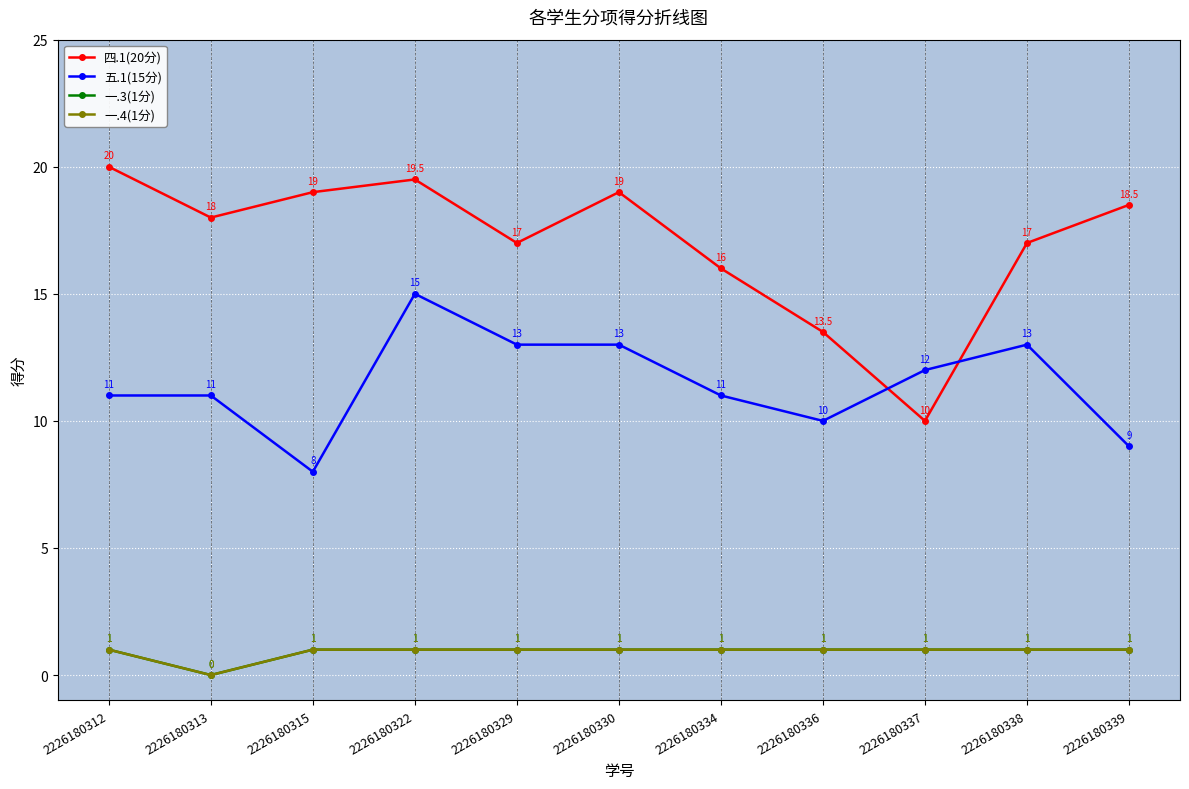

The value of 一.4(1分) at 2226180329 is 1.0. True or false?

True